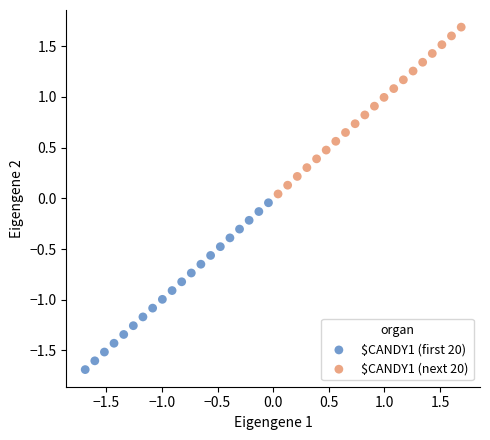

Which series reaches the minimum Y coordinate?

$CANDY1 (first 20)